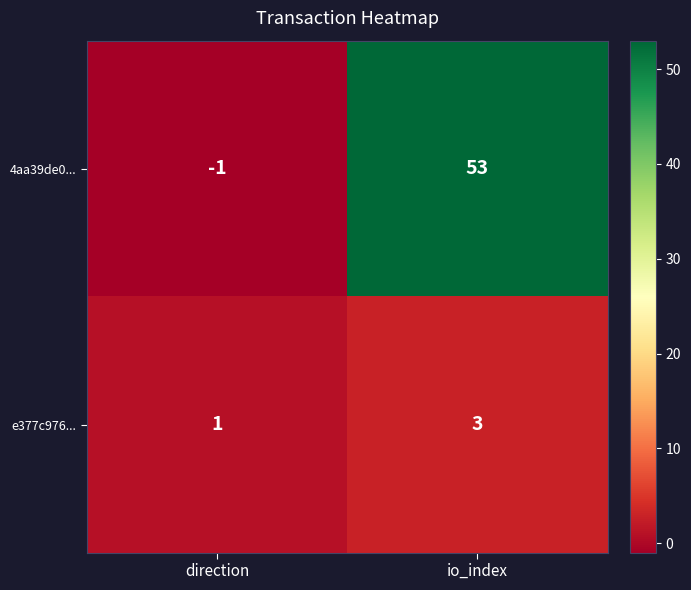

Which series has the largest total across all categories?

4aa39de0...